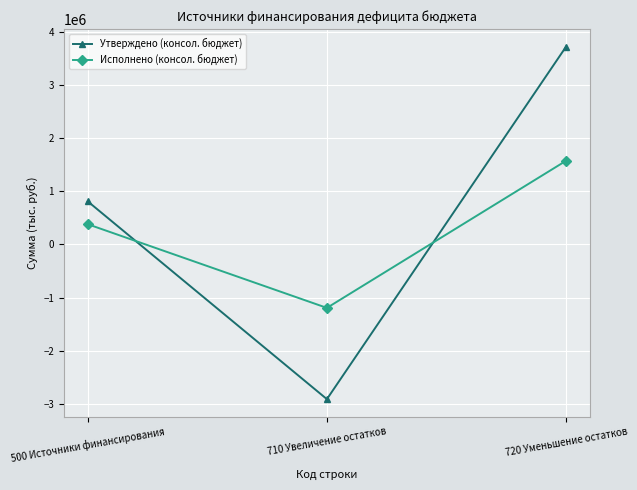

What is the difference between the highest and lowest values at 710 Увеличение остатков?

1719000.6